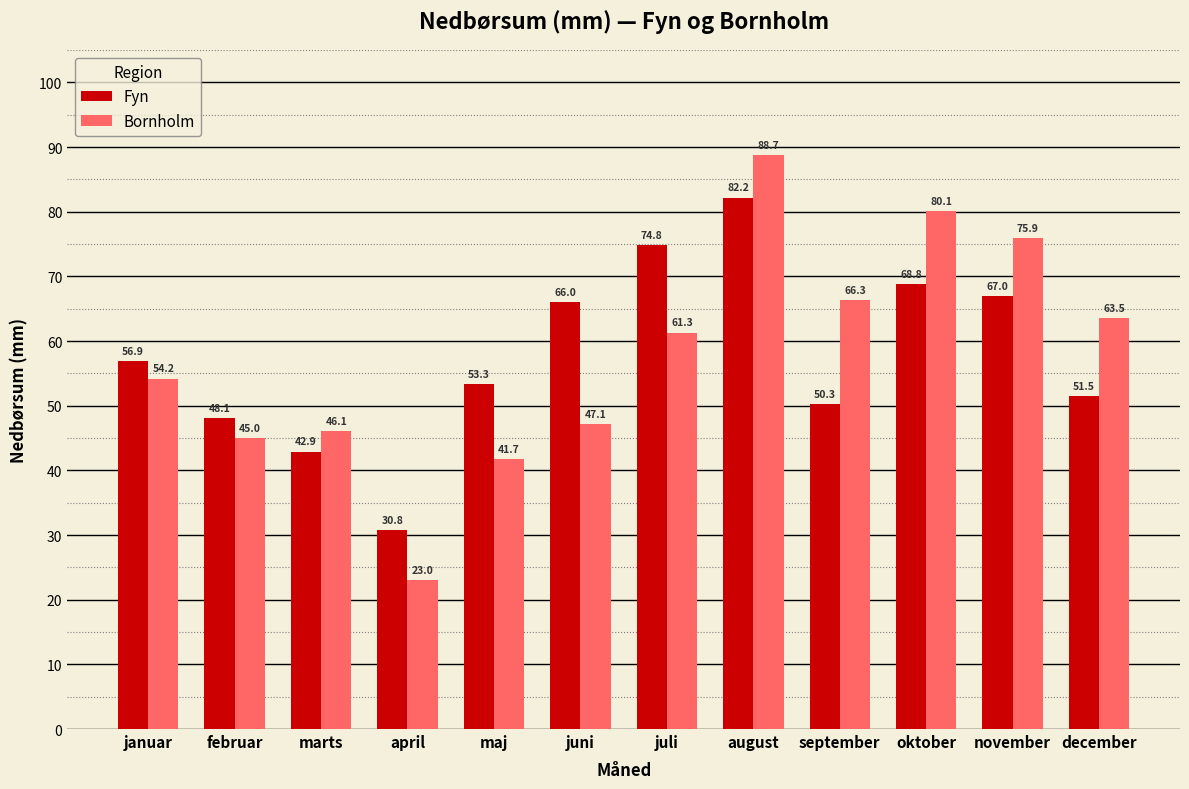

Which series has the largest range (max minus min)?

Bornholm